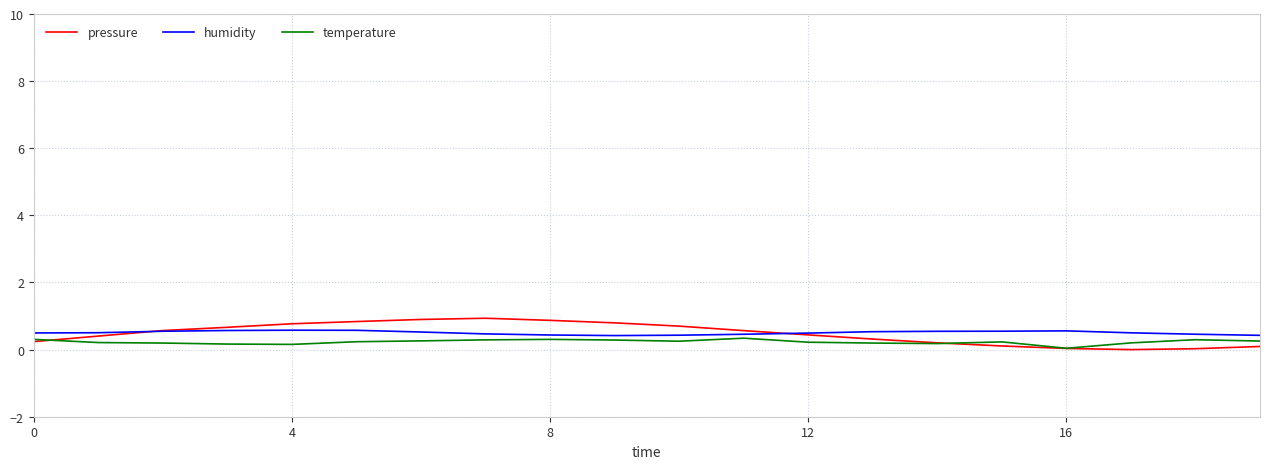

What is the minimum value for humidity?

0.4